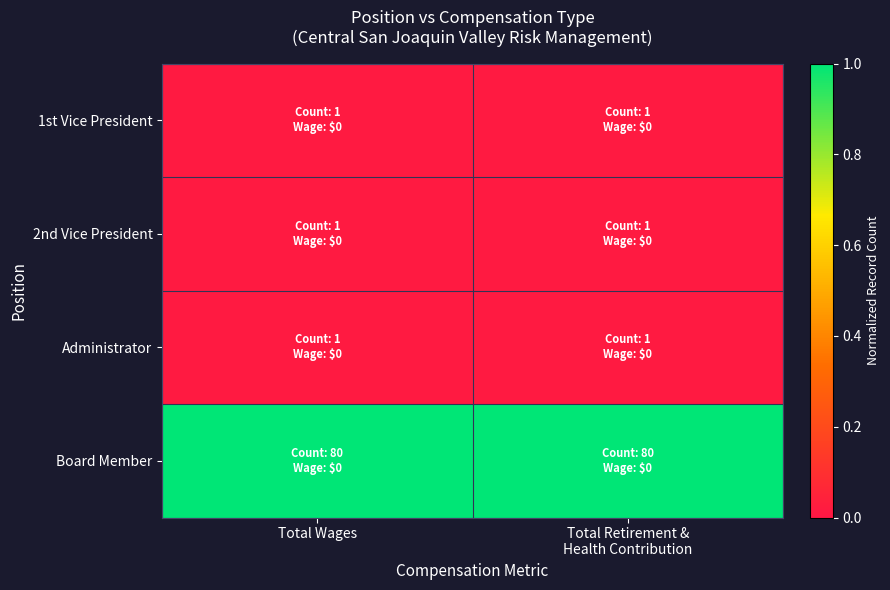

At which category is the sum across all series the highest?

Total Wages